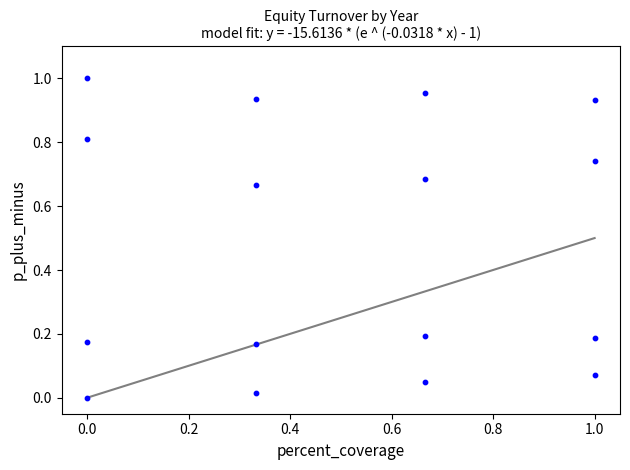

Count the number of points in this scatter plot.

16